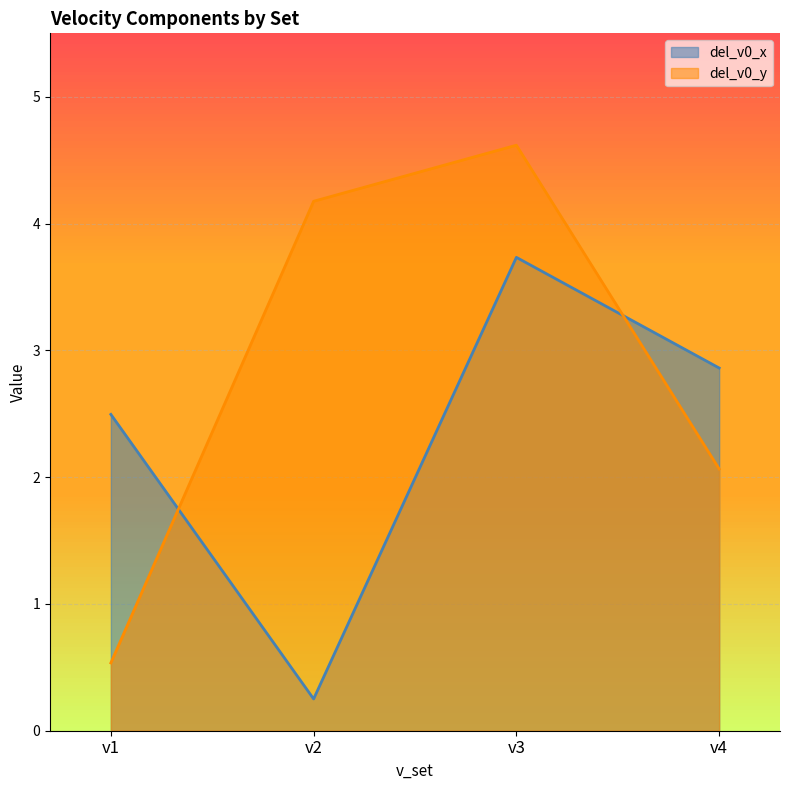

Does the chart display data point markers on the line(s)?

No